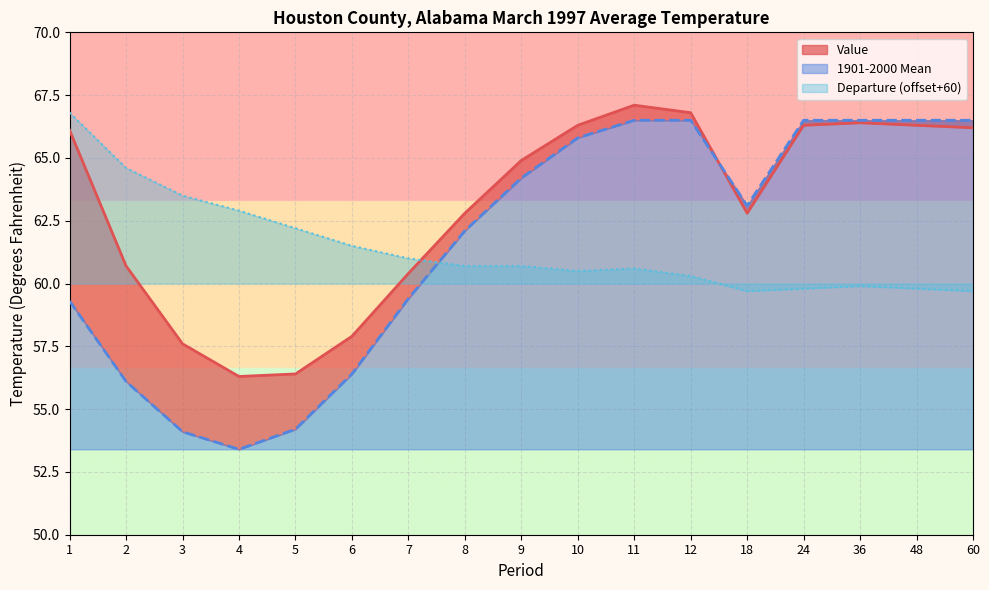

How many times do 1901-2000 Mean and Departure cross each other?

1